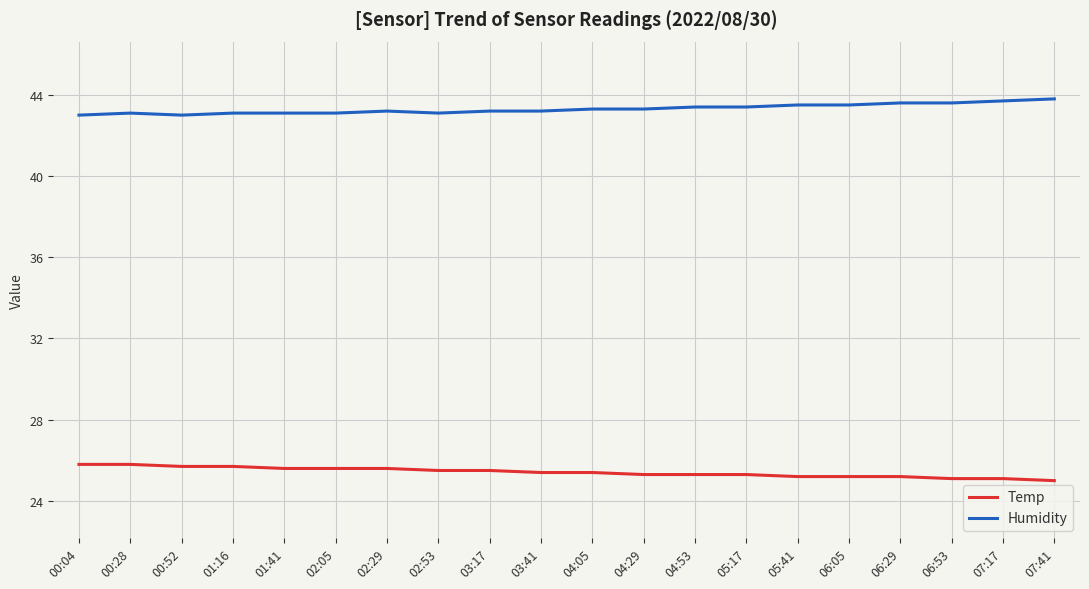

Does the chart have visible grid lines?

Yes